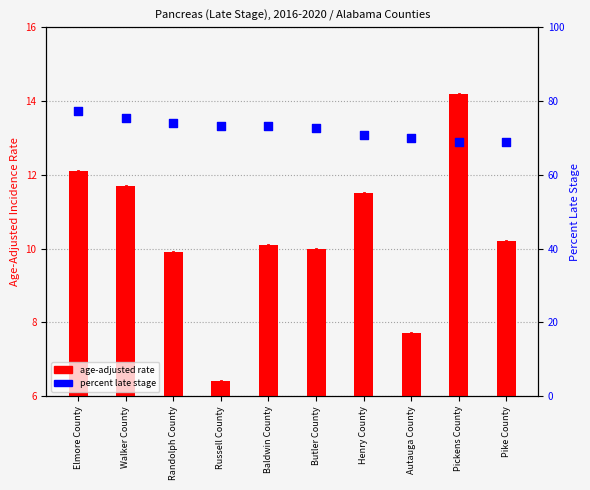

What are all the series names shown in the legend?

age-adjusted rate, percent late stage